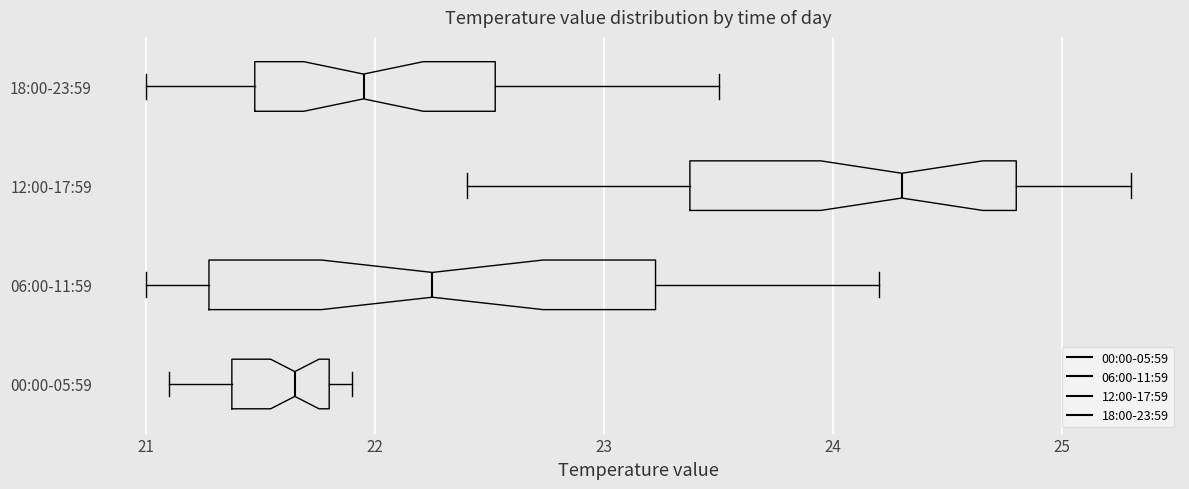

Which box's median line is the furthest to the right?

12:00-17:59